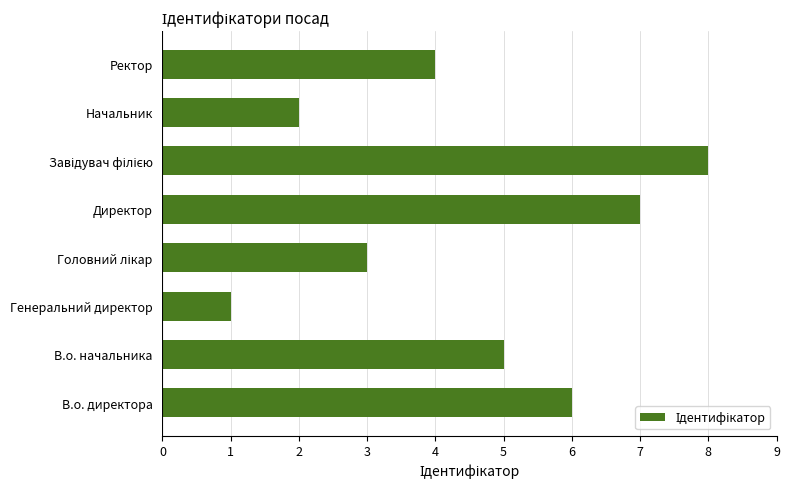

Reading bottom to top, what are all the values shown in this chart?

6	5	1	3	7	8	2	4